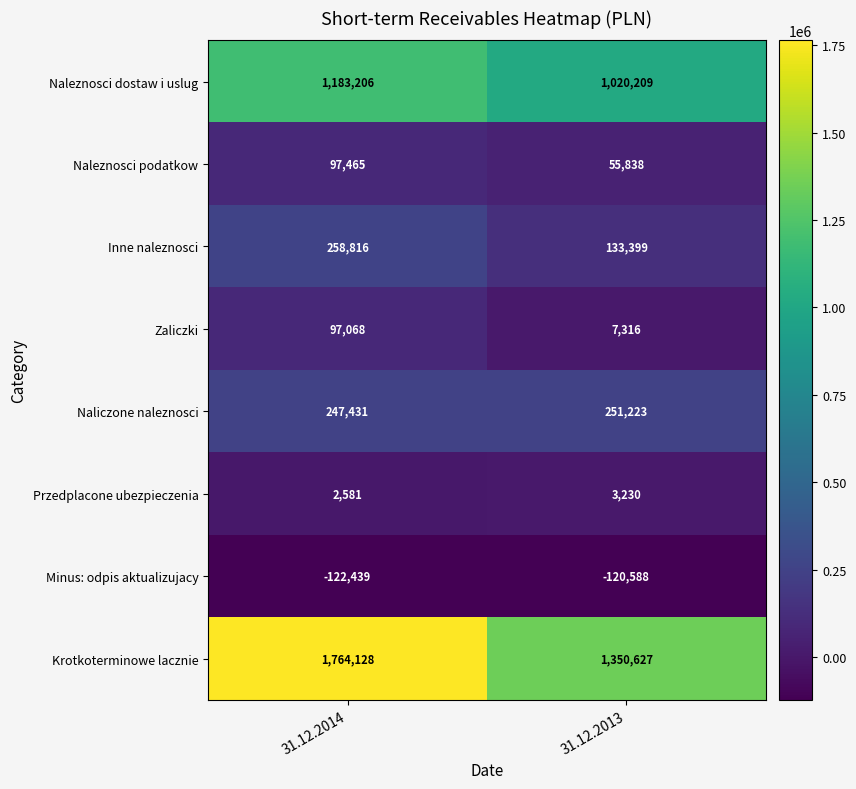

Count the number of data series in this chart.

8